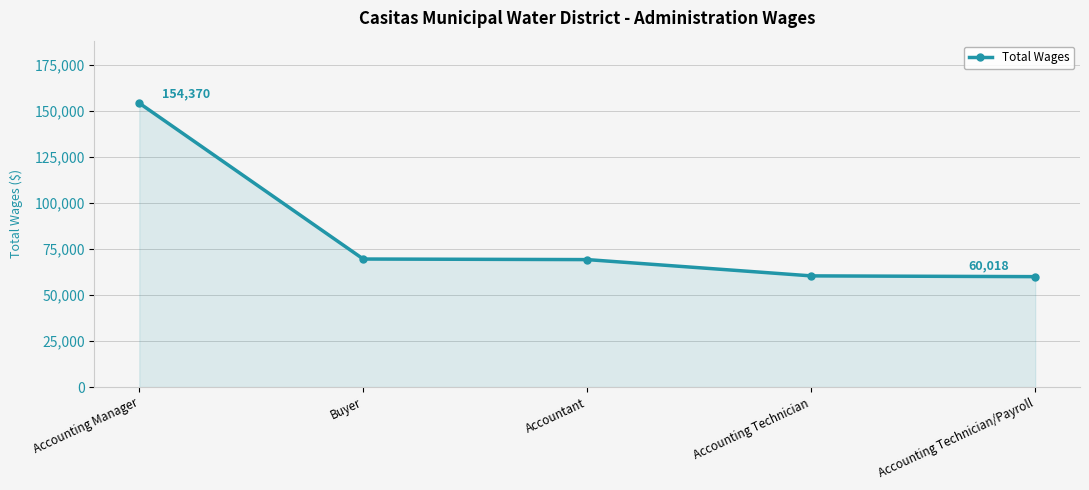

True or false: there are more than 1 points higher than both neighbors.

False